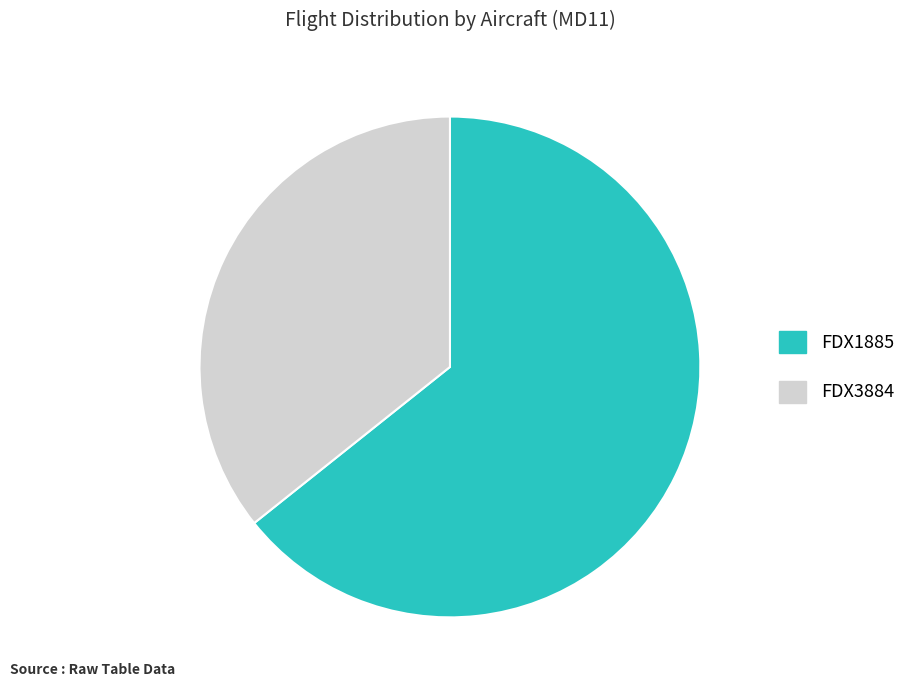

What is the ratio of the value at FDX1885 to the value at FDX3884?

1.8